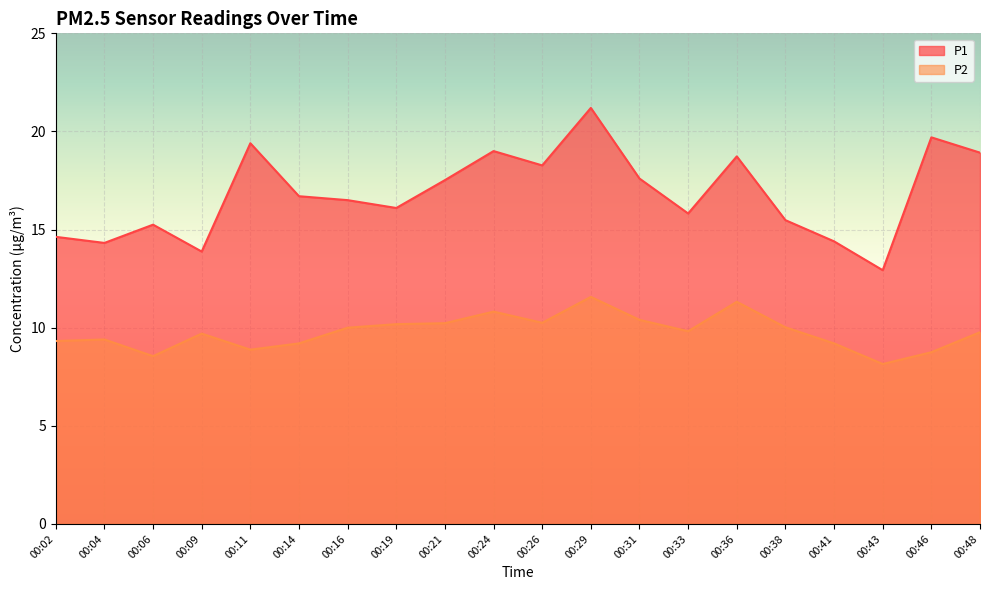

True or false: P2 and P1 intersect in this chart.

False